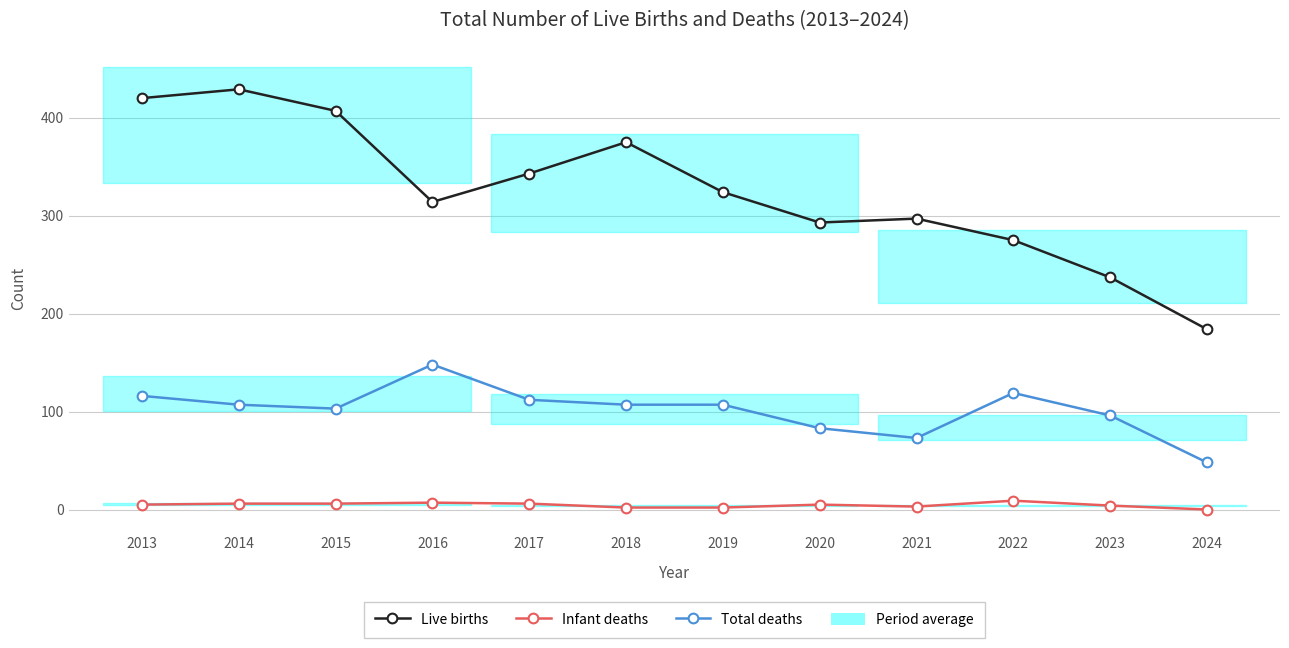

Which series has the largest range (max minus min)?

Live births